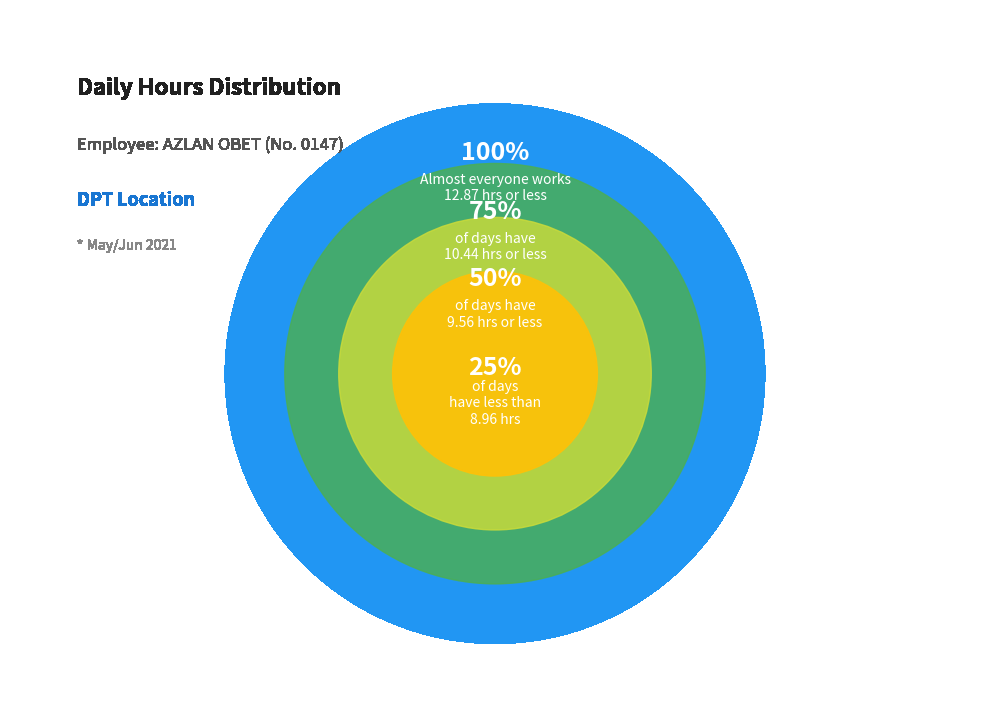

Is there any slice that represents more than half of the pie?

No